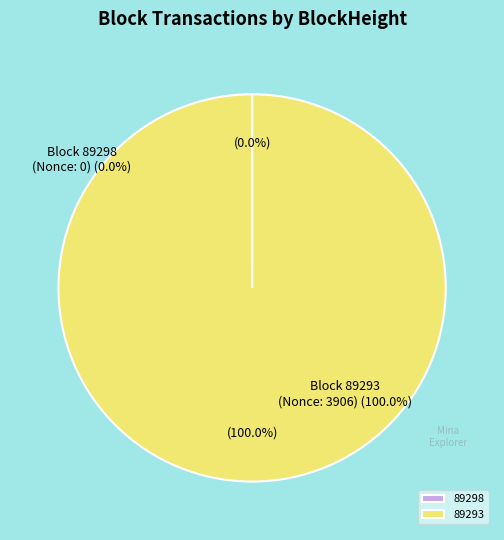

Does any single category account for the majority?

Yes